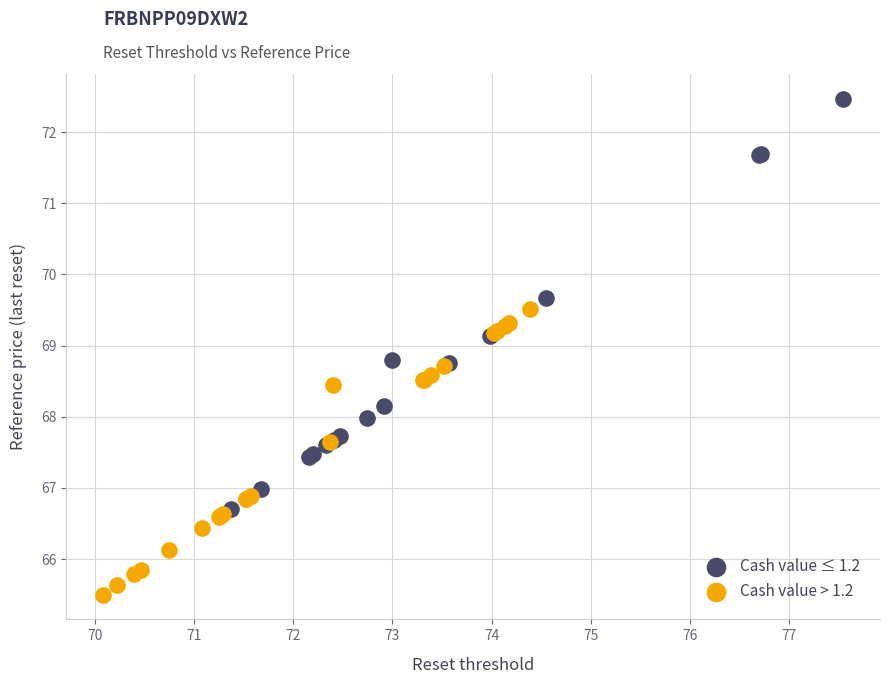

Which series has the widest spread of Y values?

Cash value ≤ 1.2